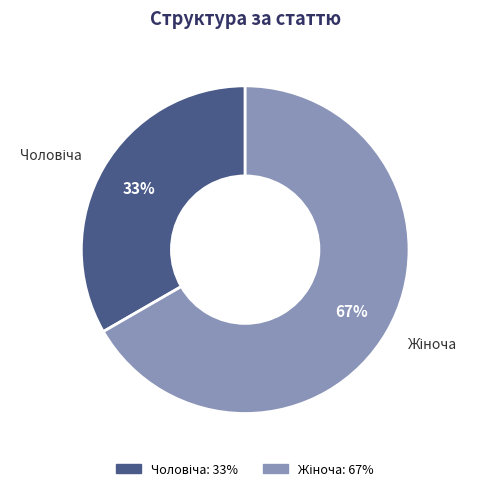

Is there a majority slice in this chart?

Yes